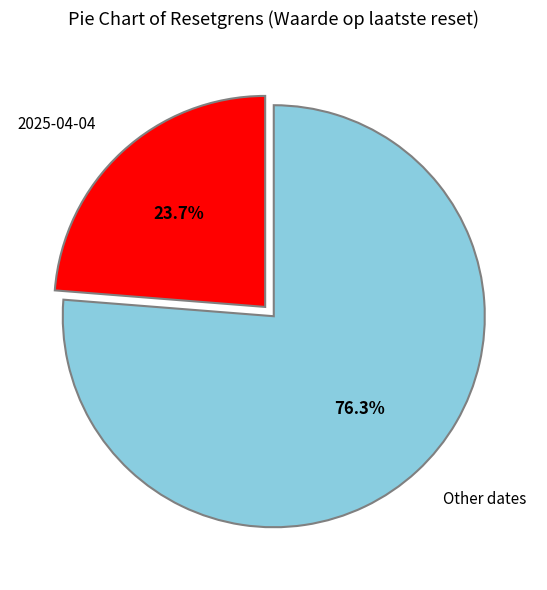

Is Other dates the majority of the pie?

Yes